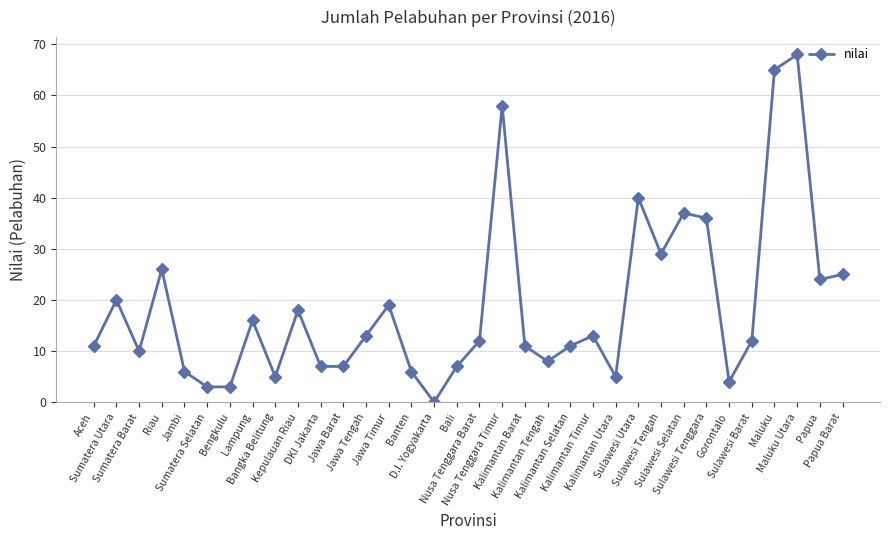

The value at Aceh is 4. True or false?

False